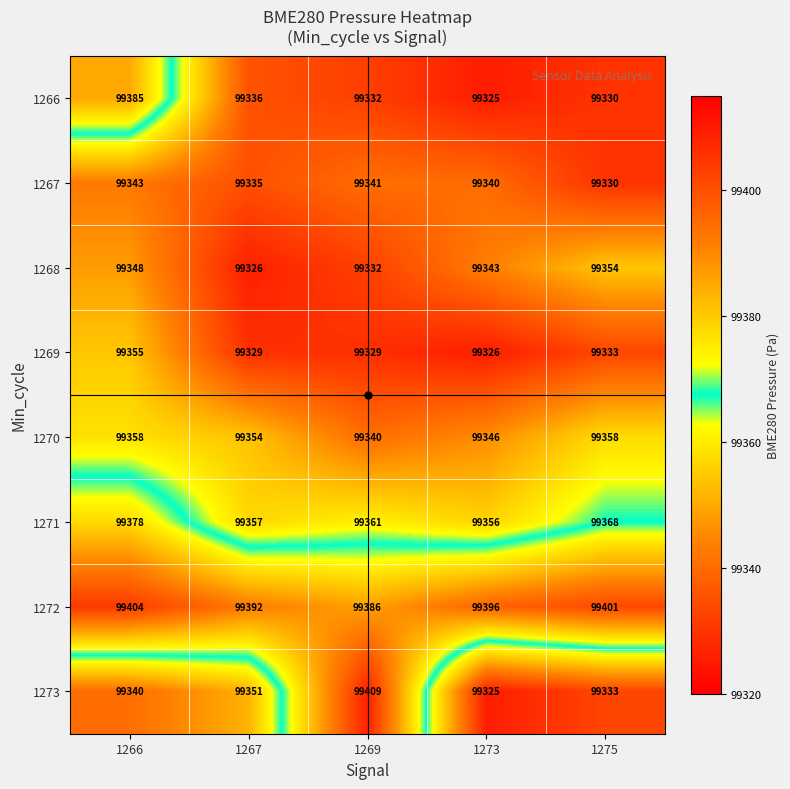

What is the spread (max minus min) of values at 1269?

80